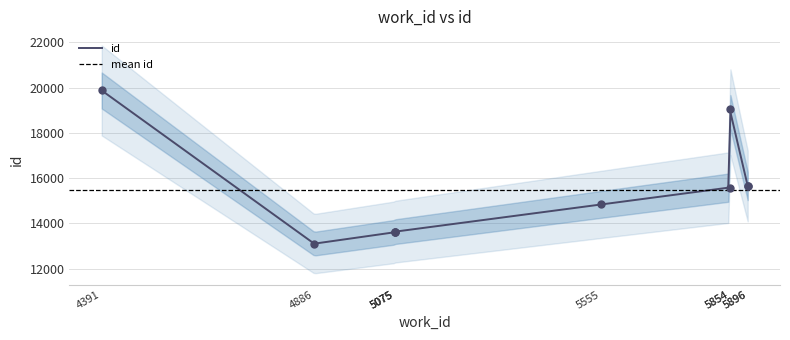

Which has a higher value, 5896 or 5854?

5854